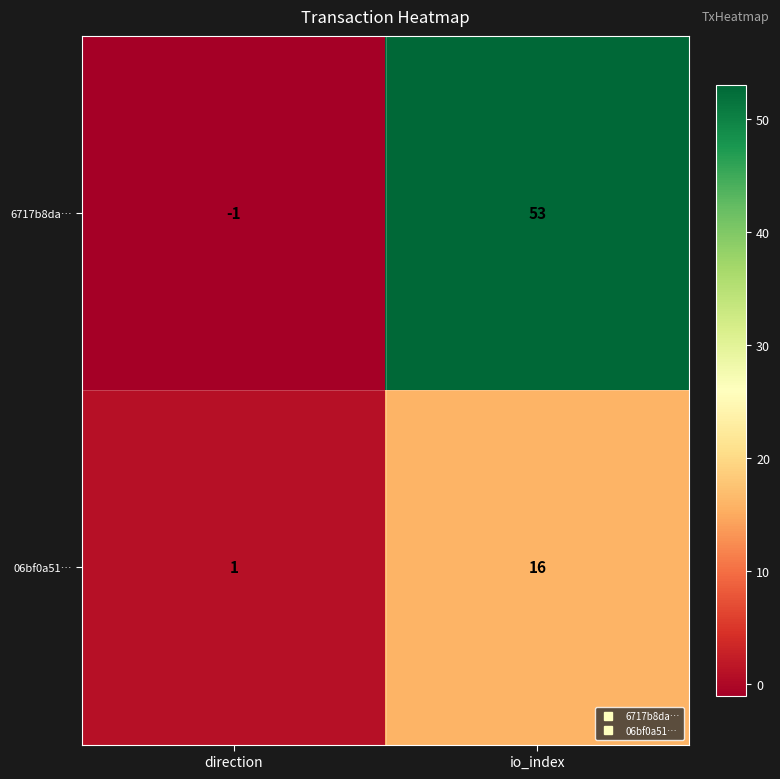

At which category is the sum across all series the highest?

io_index